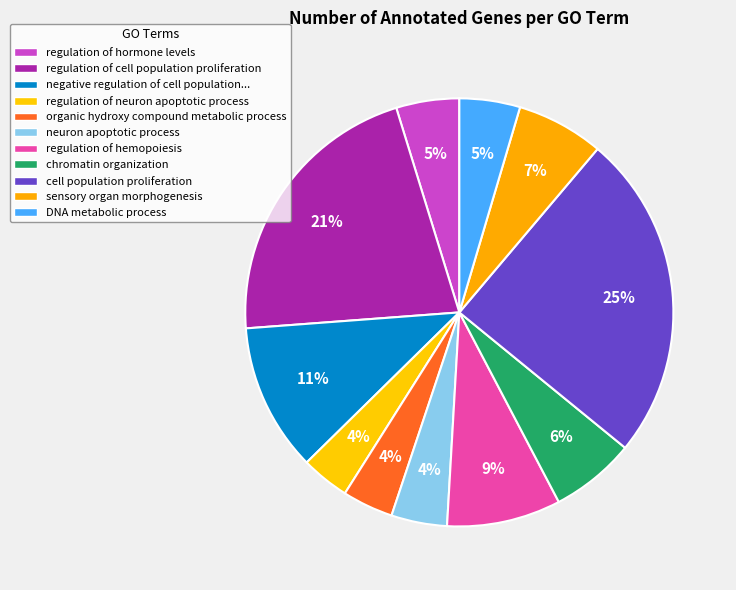

How many slices are in this pie chart?

11